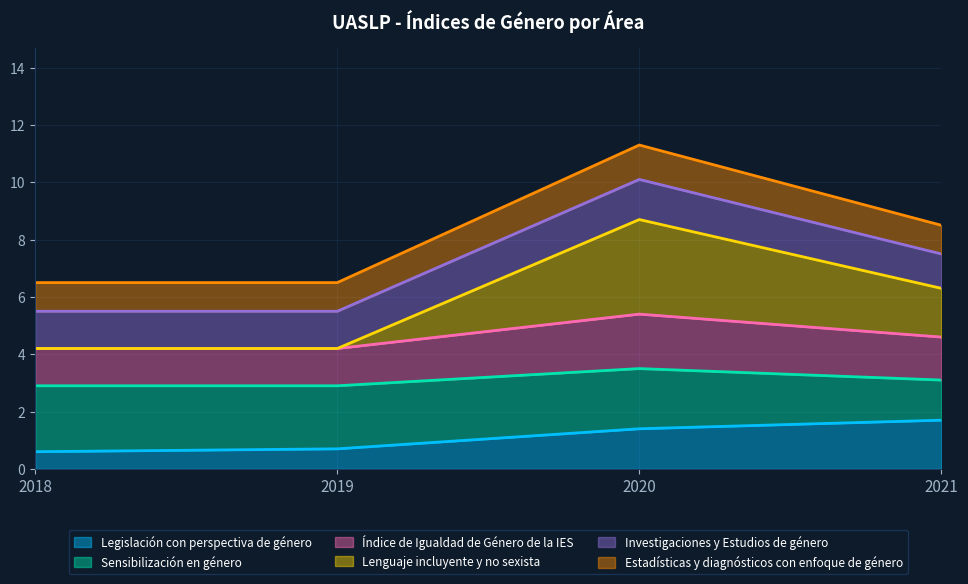

What is the approximate value of Legislación con perspectiva de género at 2018?

0.6